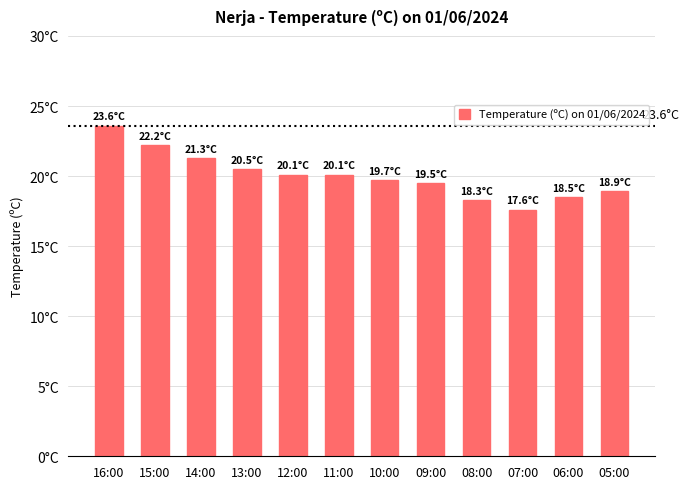

What is the difference between the maximum and second lowest values?

5.3